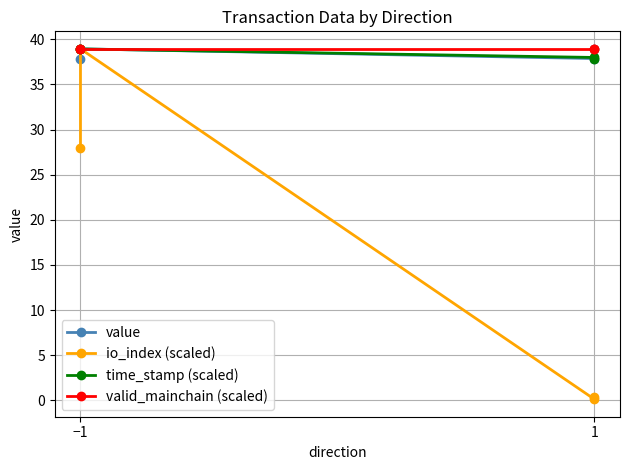

True or false: valid_mainchain (scaled) has more than 2 interior local peaks.

False